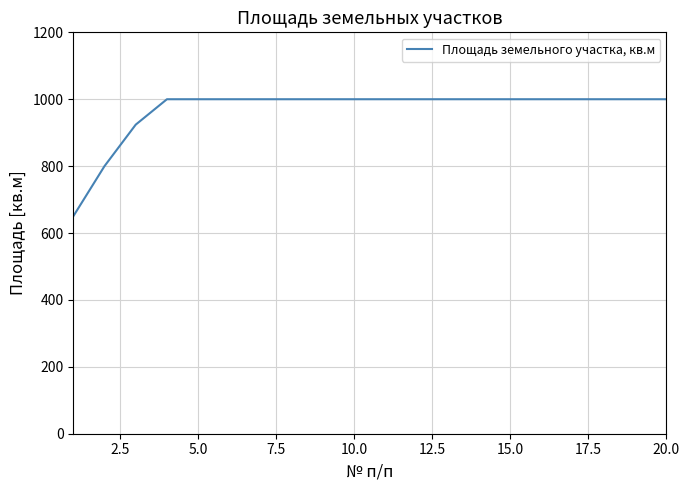

What is the difference between the maximum and minimum values?

350